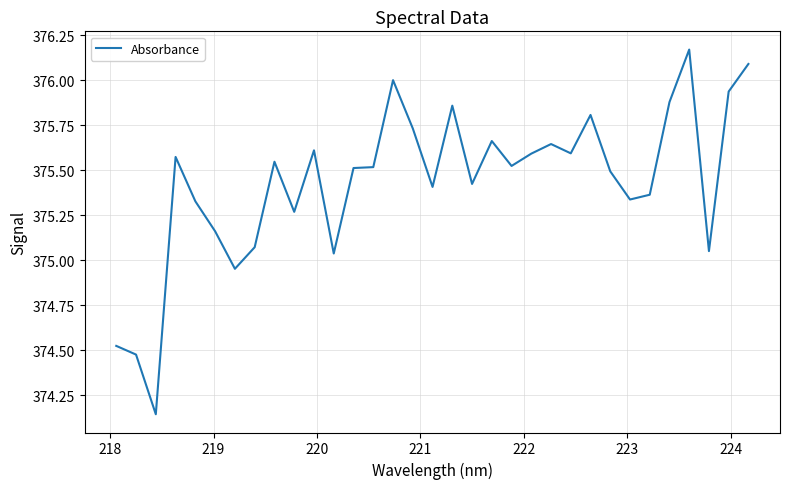

What is the difference between the maximum and minimum values?

2.0